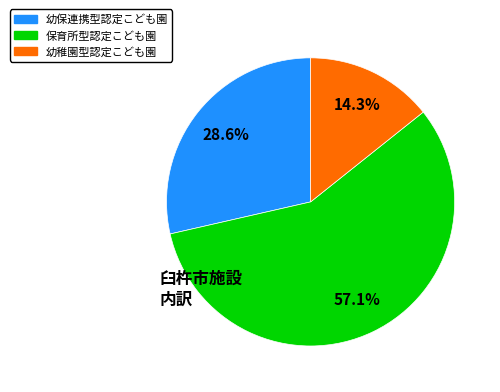

How many slices are in this pie chart?

3